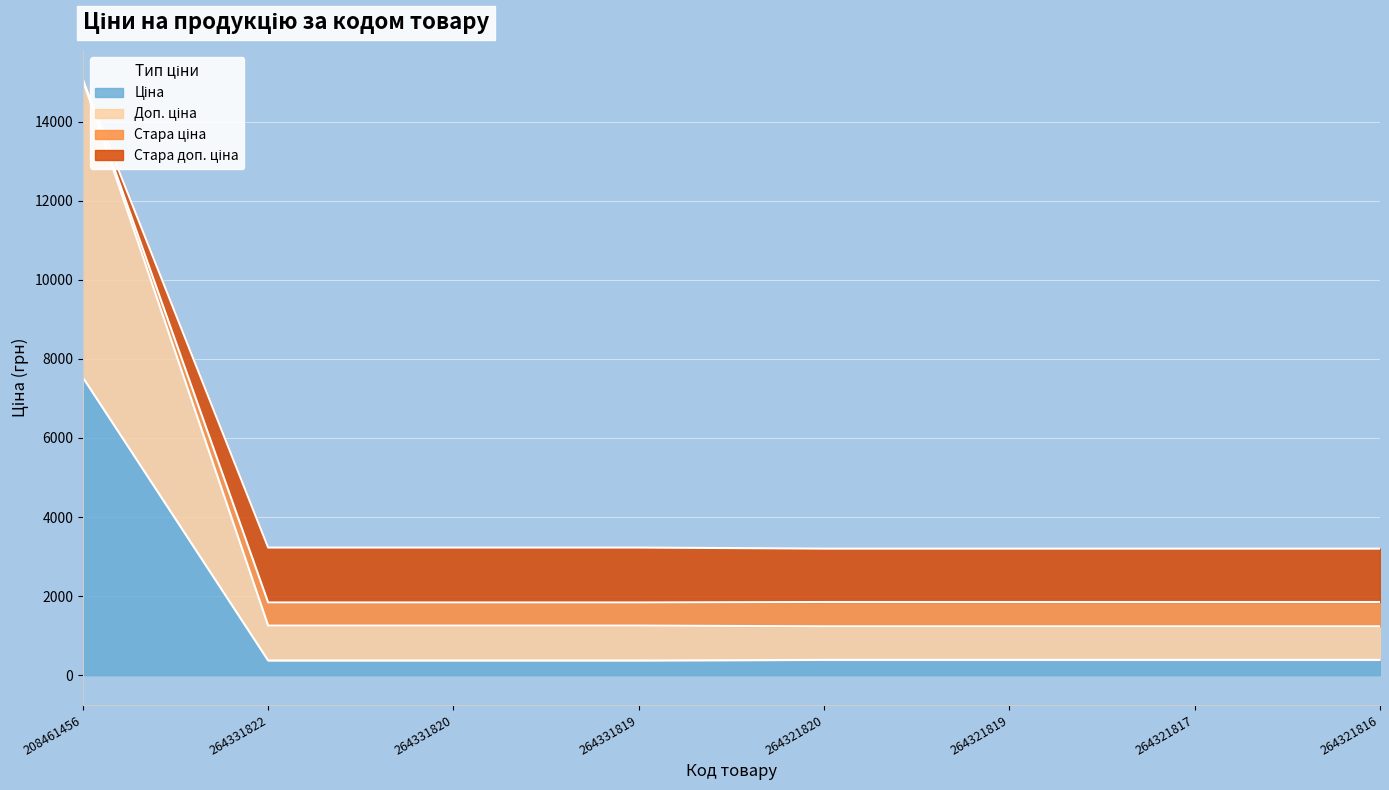

At which category is the sum across all series the highest?

208461456